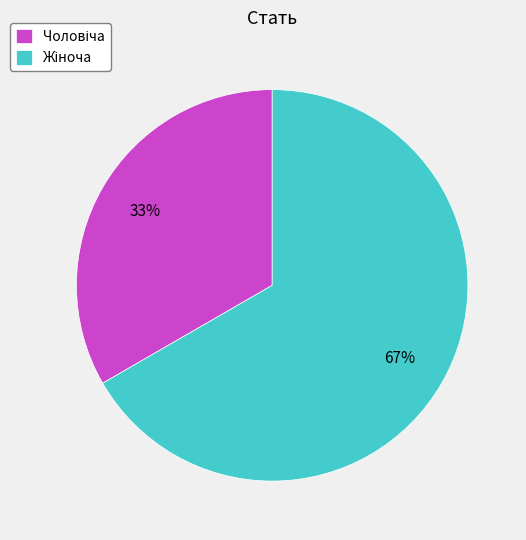

Does any single category account for the majority?

Yes